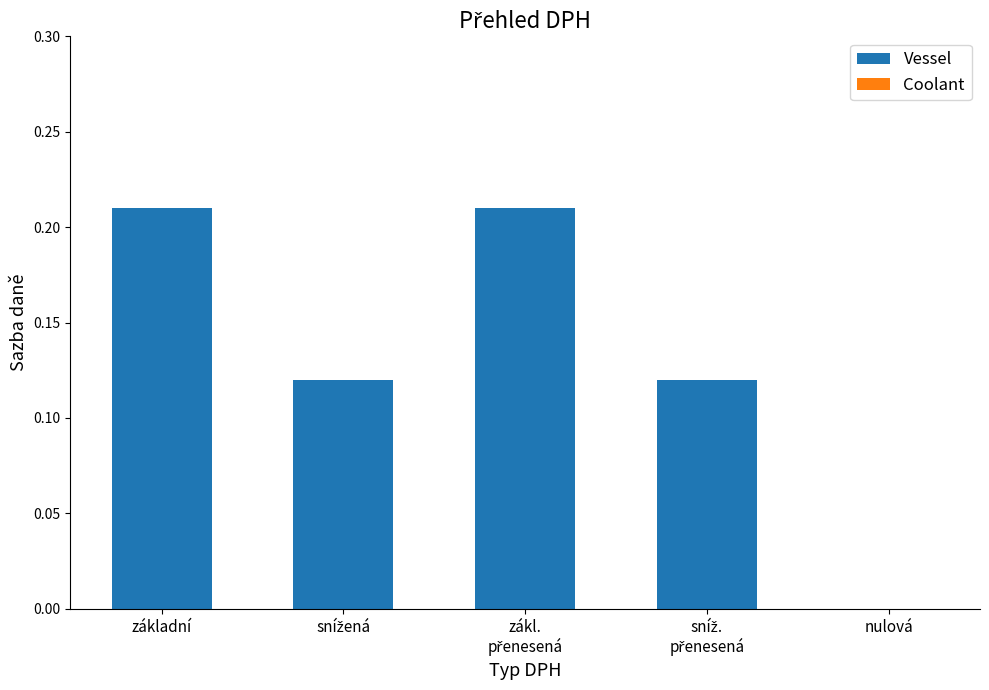

True or false: the data shows 0.4 at základní.

False